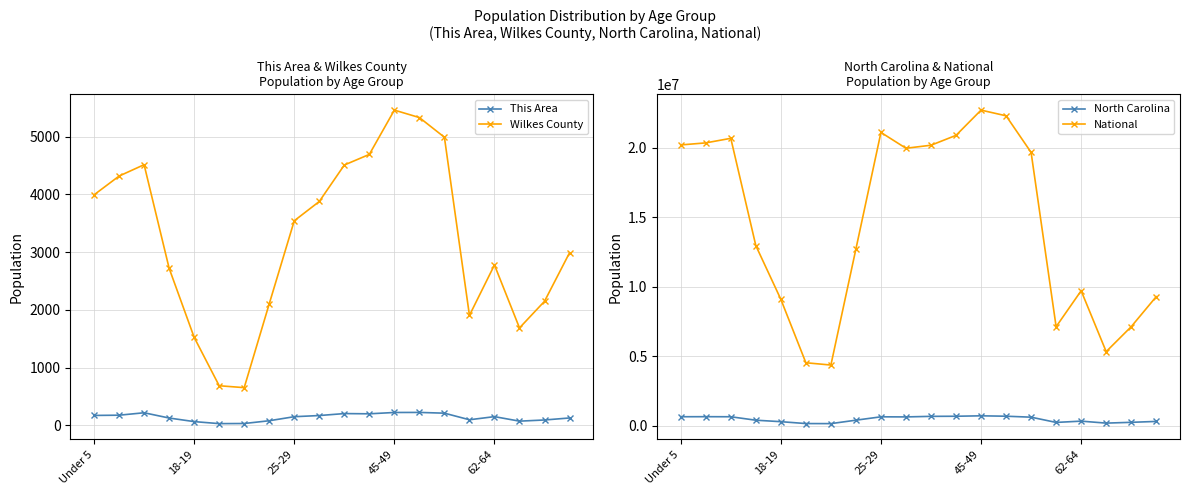

Read the North Carolina value at 7, to the nearest 100.

384300